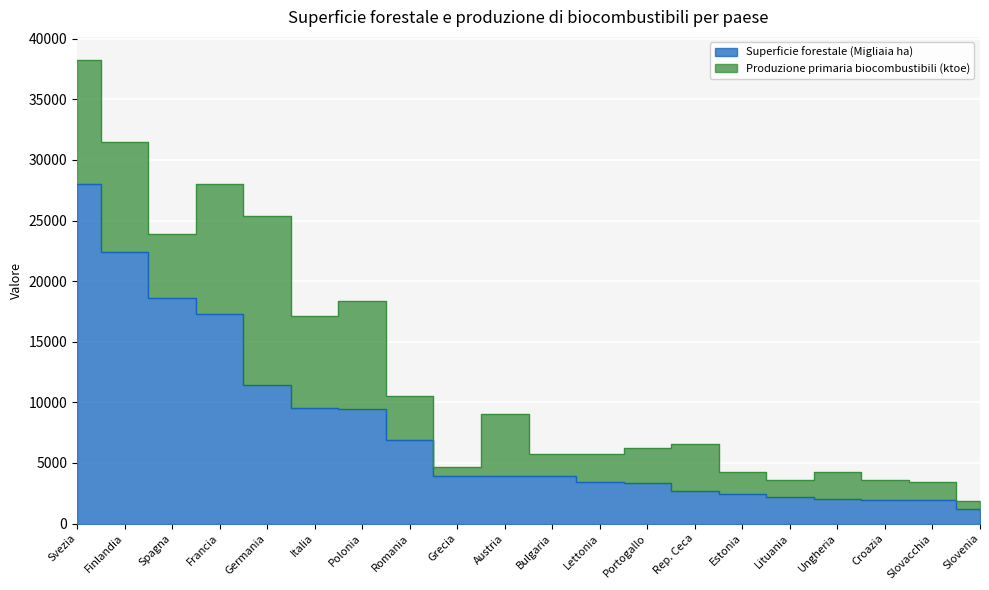

Approximately how many times larger is the value at Francia compared to Croazia?

8.9